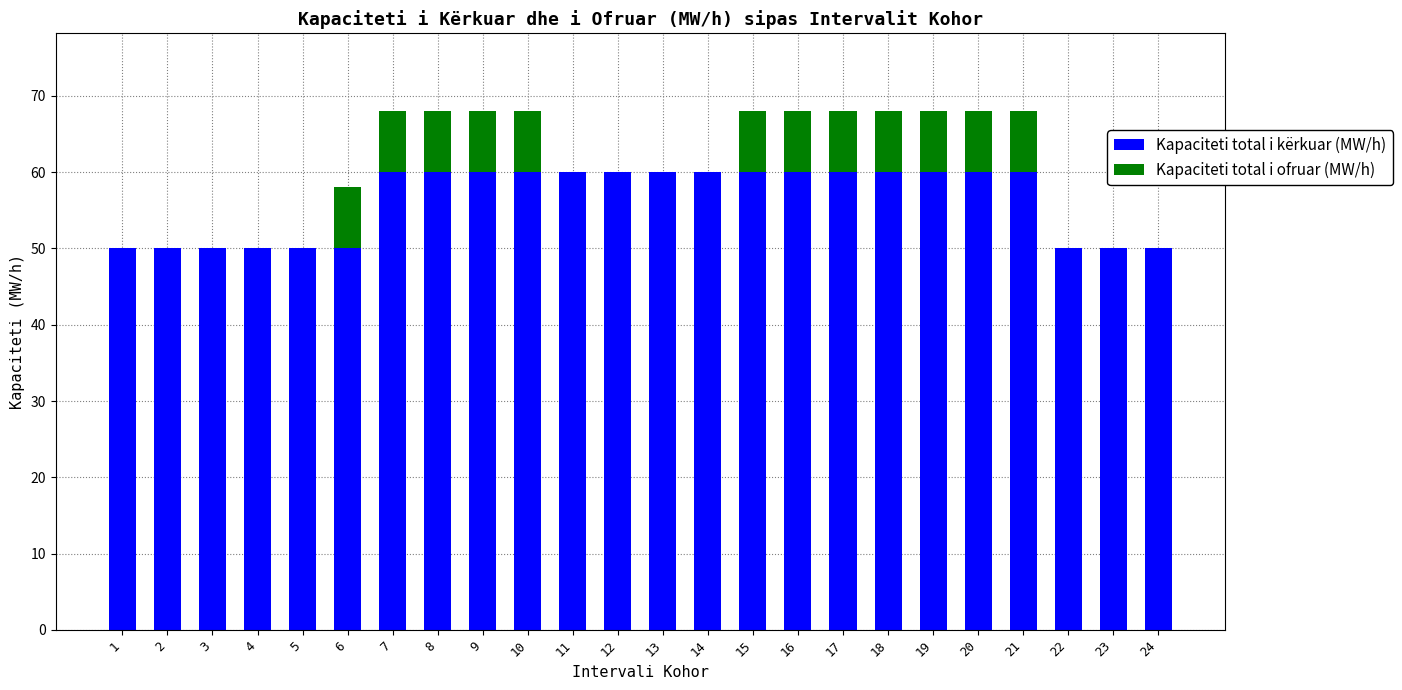

Count the Kapaciteti total i kërkuar (MW/h) values in the range 50 to 60.

24